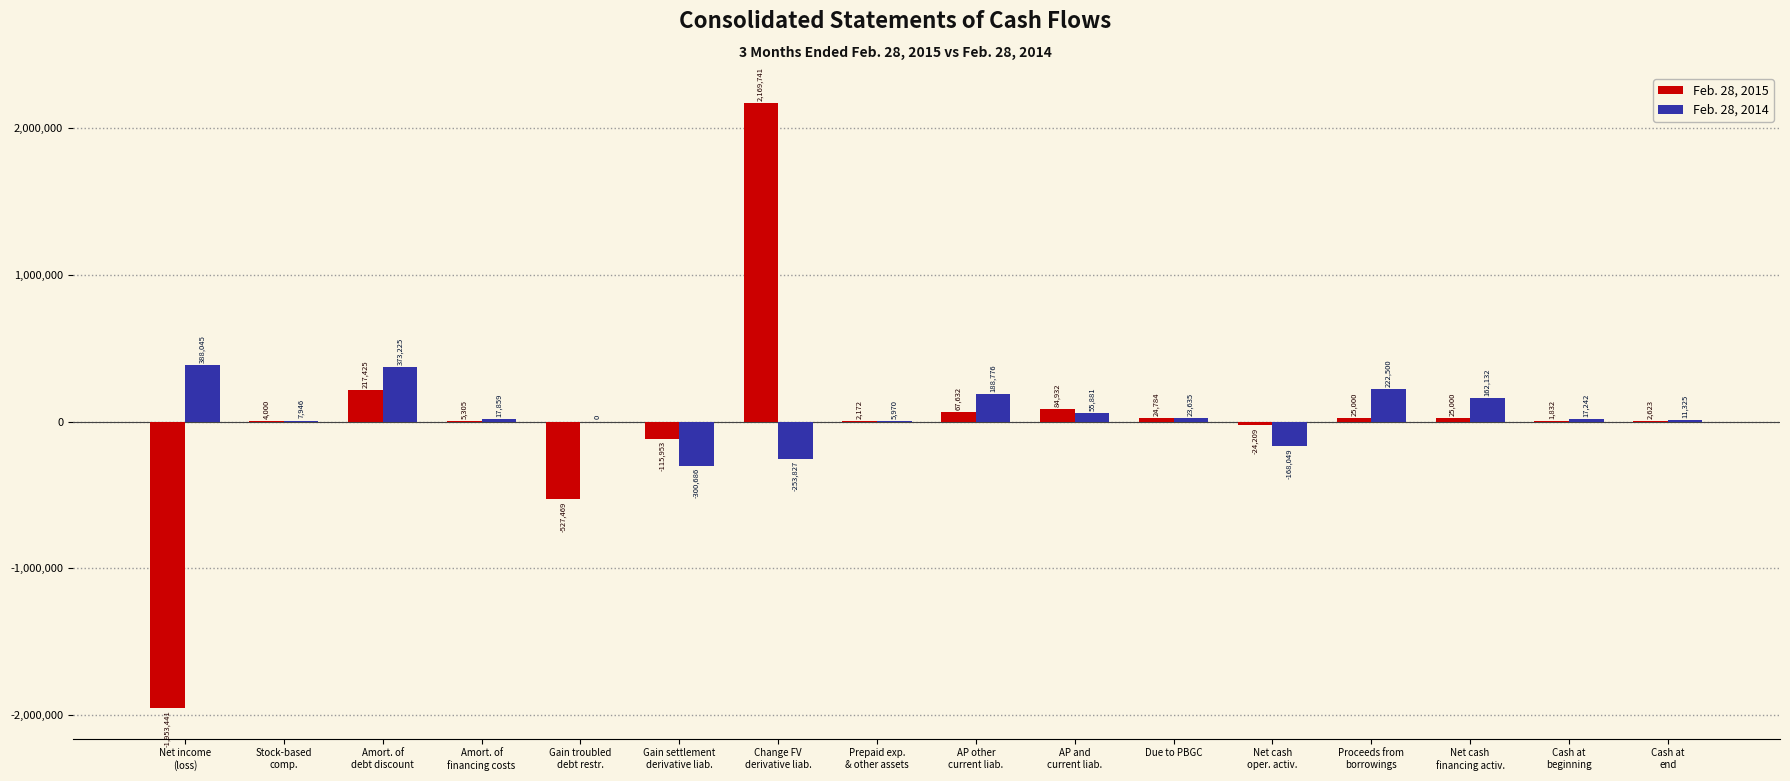

What is the total value across all series at AP other
current liab.?

256408